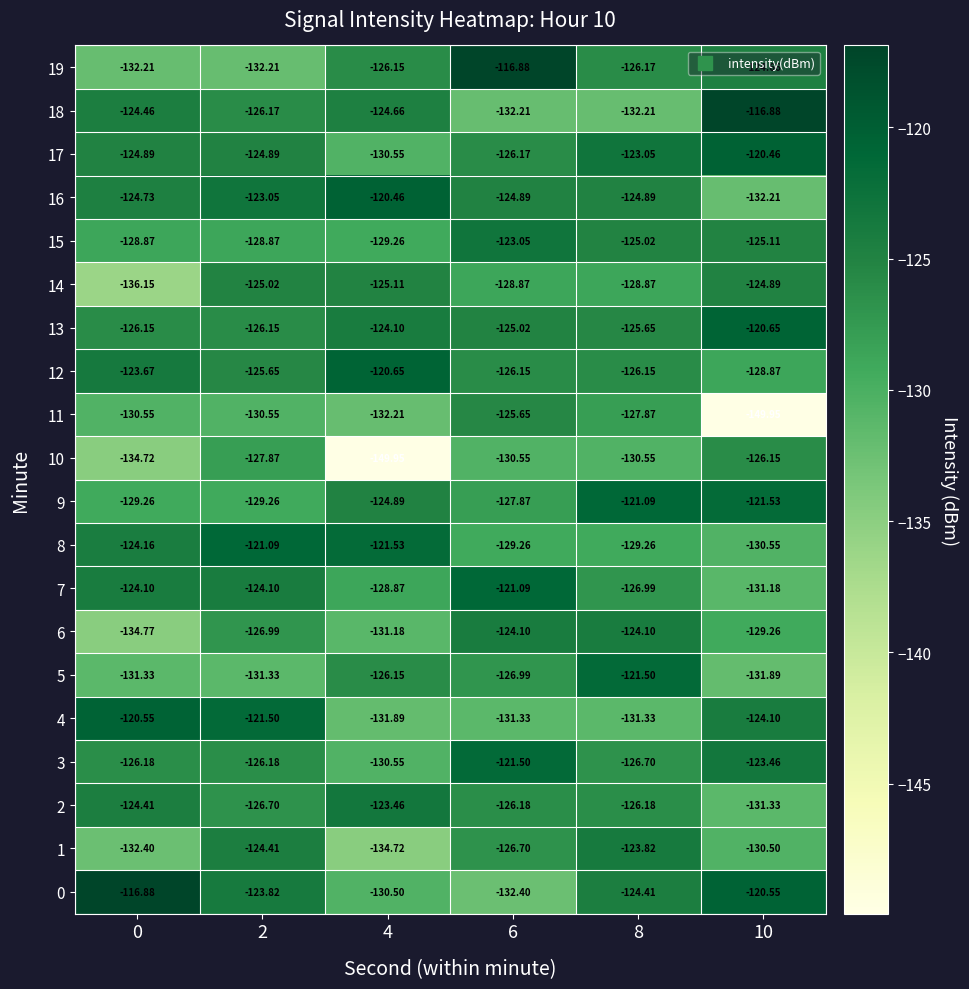

Is the value of 2 at 0 greater than the value of 18 at 8?

Yes